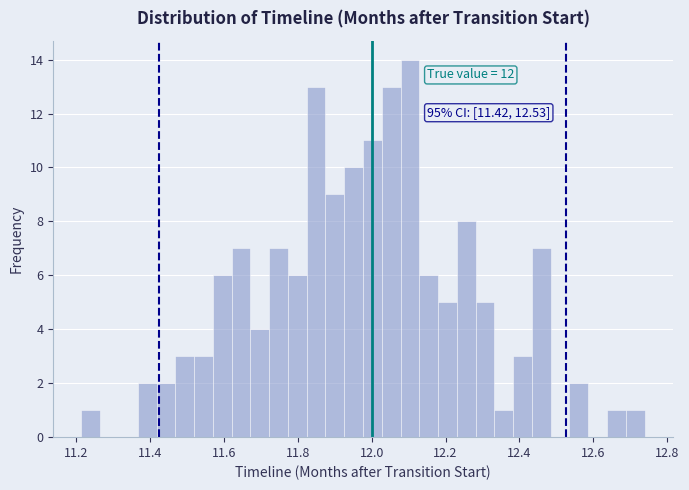

Around what value on the x-axis is the tallest bar? Give the approximate position of its centre, as read against the axis.

12.10